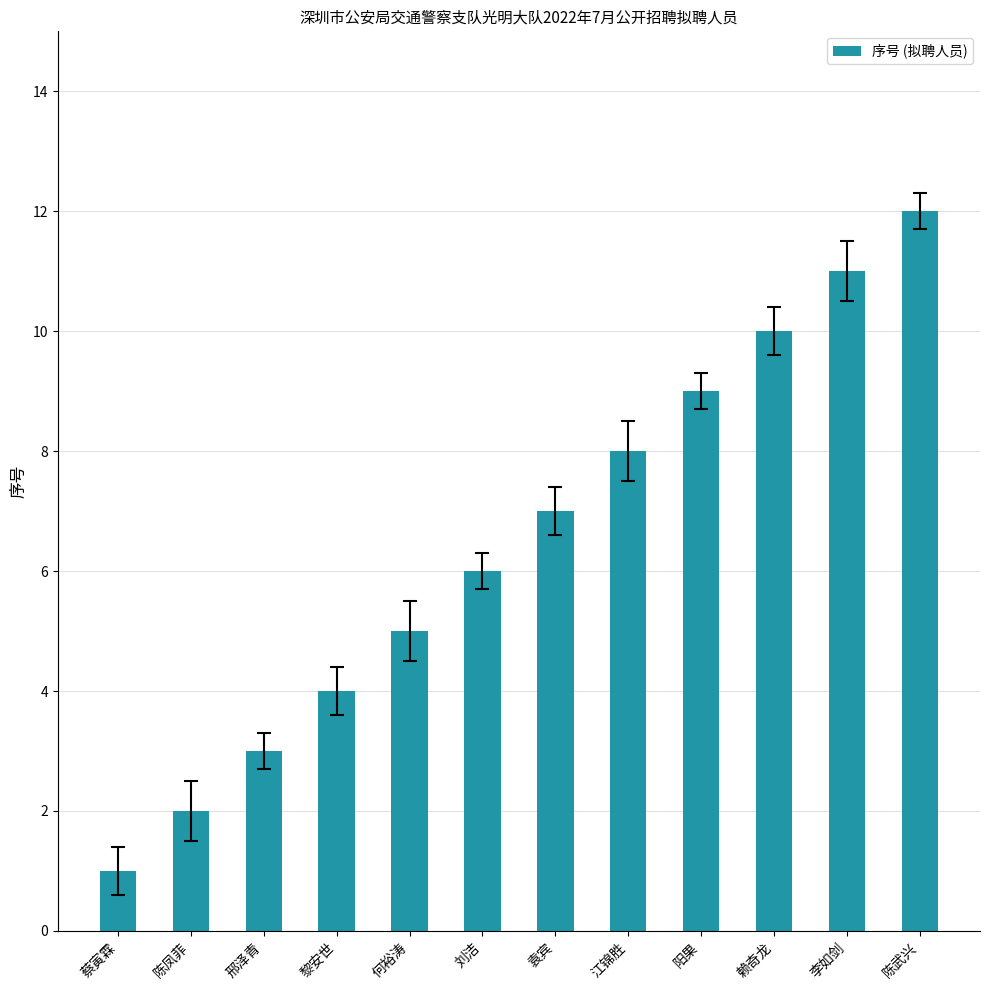

True or false: the data shows 4 at 李如剑.

False